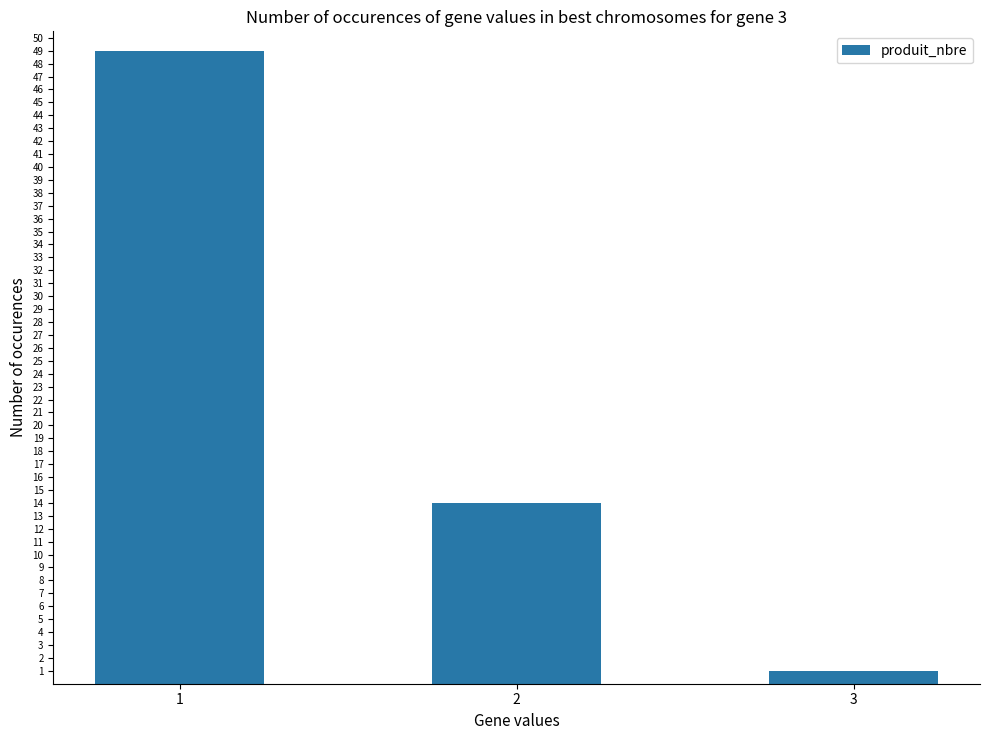

The chart shows a value of 1 at 3. True or false?

True